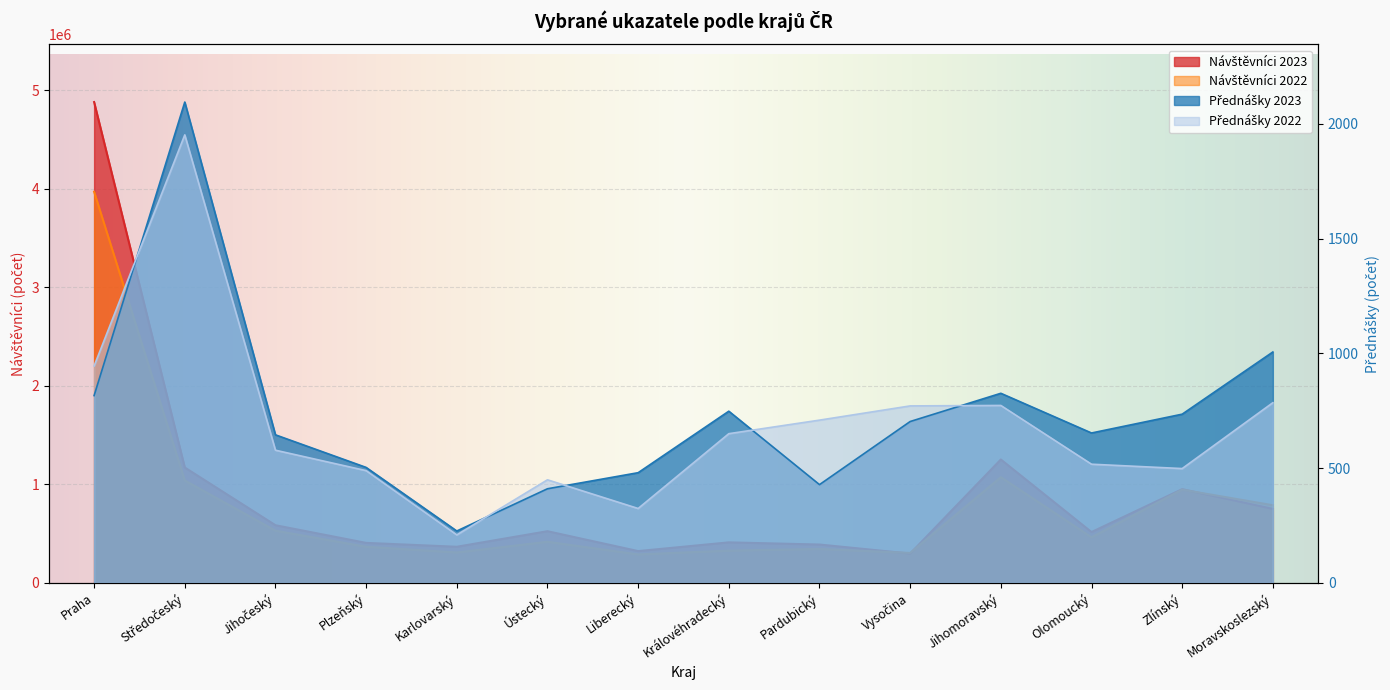

List the labels in order of Návštěvníci 2023 value, smallest first.

Vysočina, Liberecký, Karlovarský, Pardubický, Plzeňský, Královéhradecký, Olomoucký, Ústecký, Jihočeský, Moravskoslezský, Zlínský, Středočeský, Jihomoravský, Praha